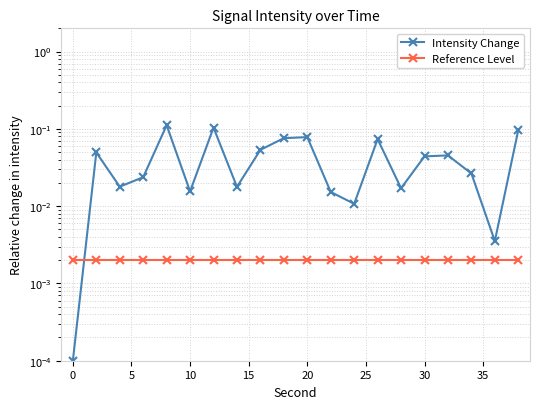

Is it true that Reference Level equals 0.0 at 10?

True